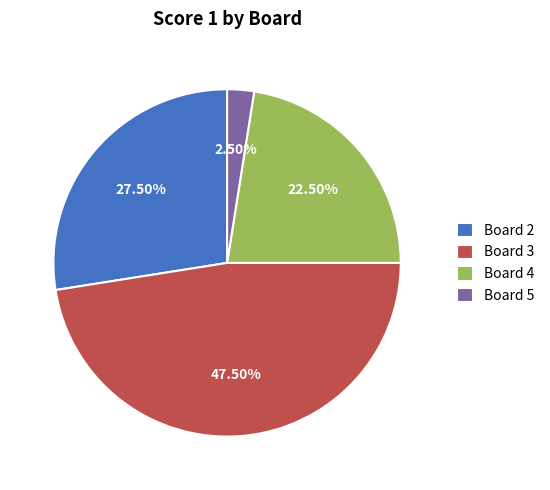

Approximately how many times larger is the value at Board 2 compared to Board 3?

0.6